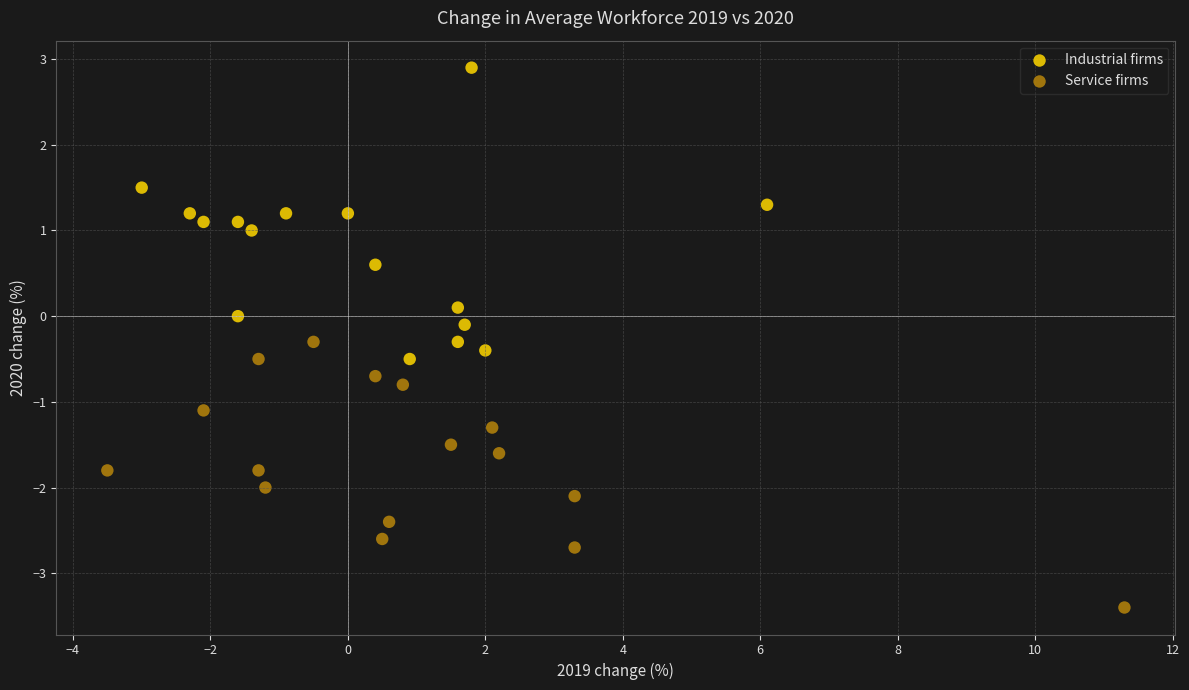

Which series contains the highest Y value?

Industrial firms